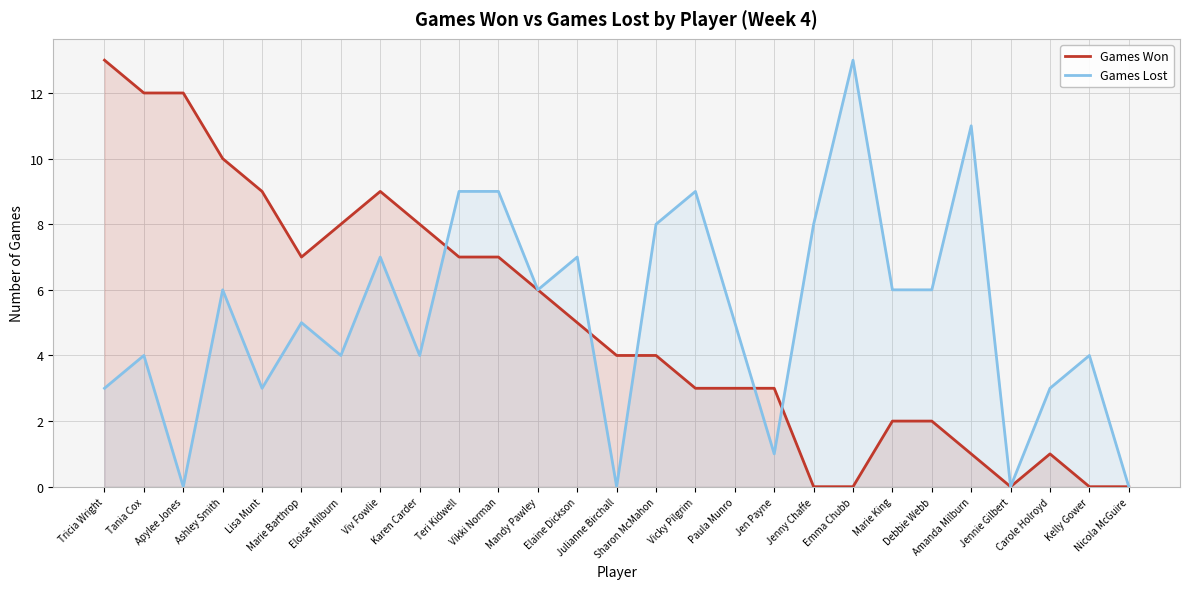

What is the value of the Games Won point at the 6th from the left?

7